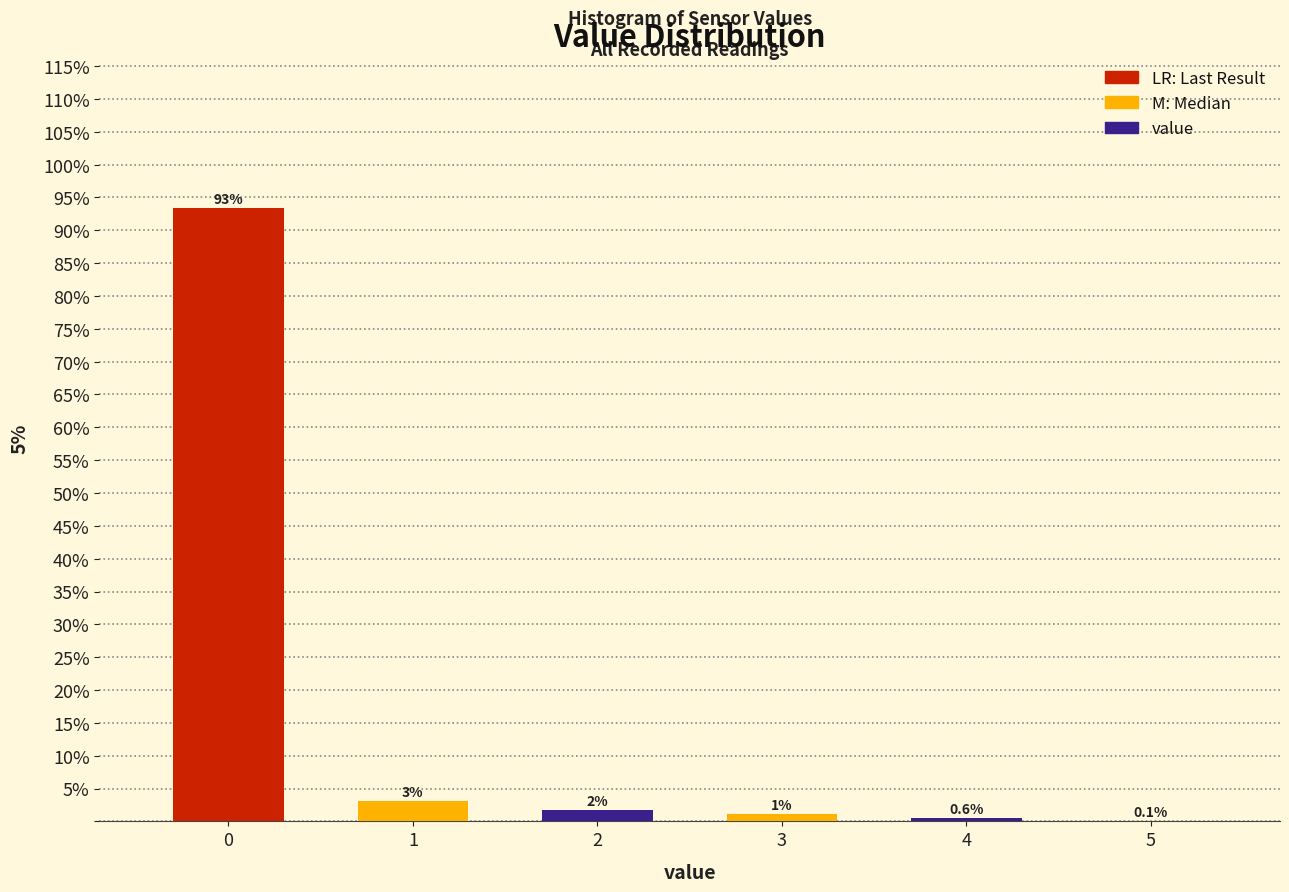

The value at 4 is 0.6. True or false?

True